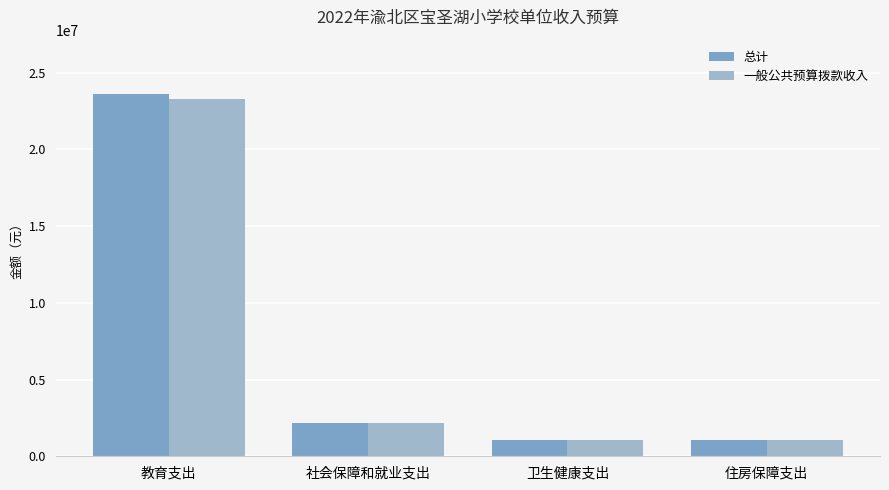

What are all the series names shown in the legend?

总计, 一般公共预算拨款收入